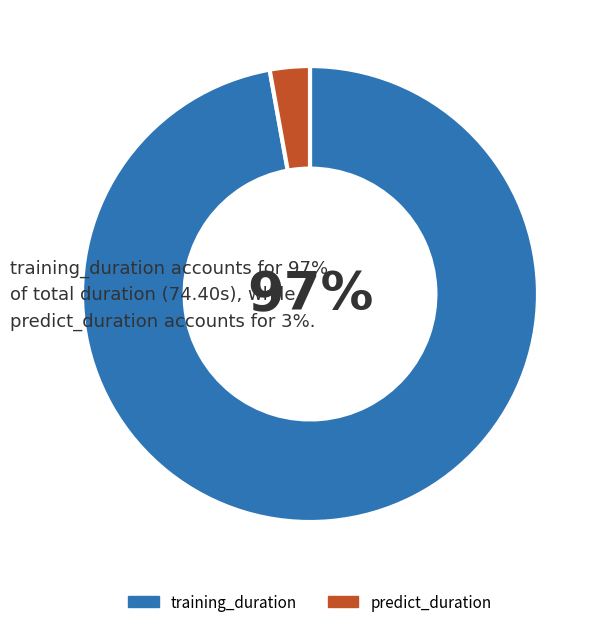

Does predict_duration represent more than half of the total?

No